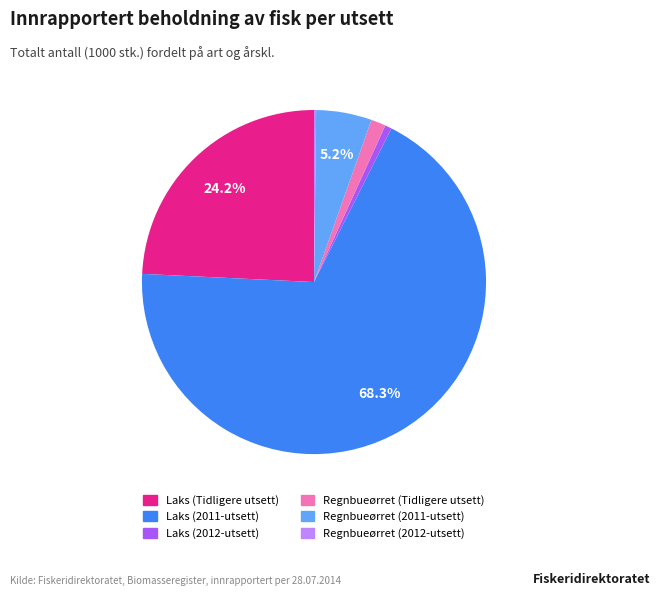

Is it true that Laks (2011-utsett) is 78% of the pie?

False